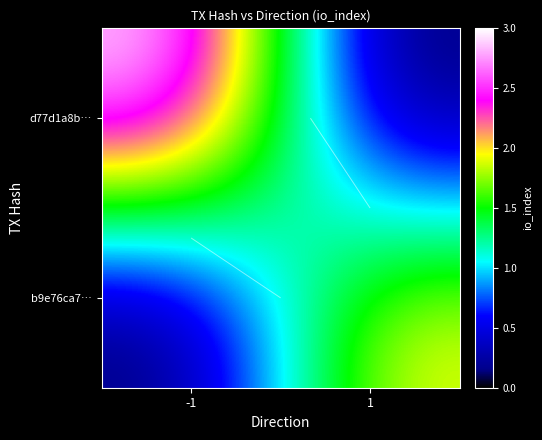

How many data points in b9e76ca7… are less than 2?

1